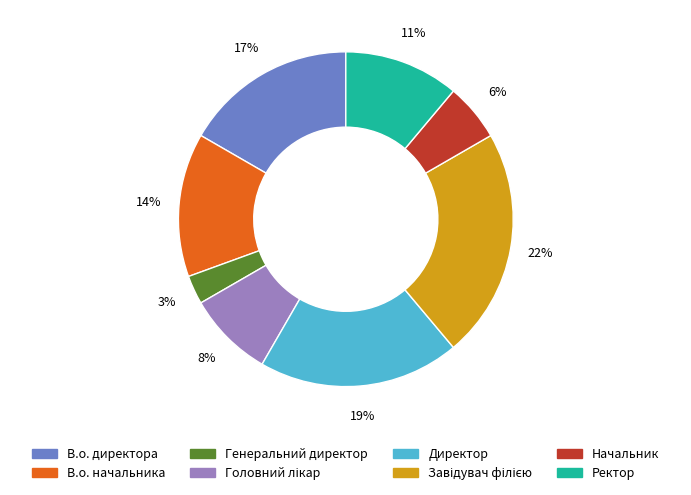

To the nearest percent, what percentage of the pie is Ректор?

11%